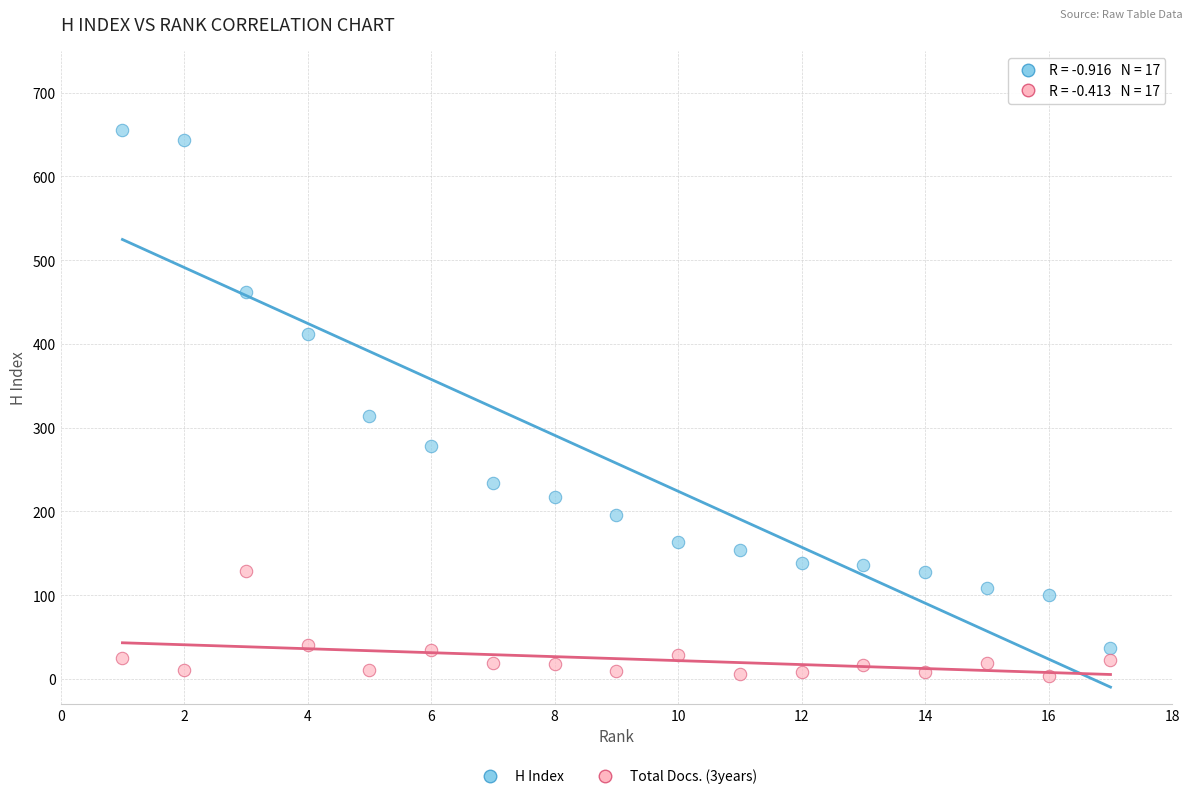

Which series contains the highest Y value?

H Index